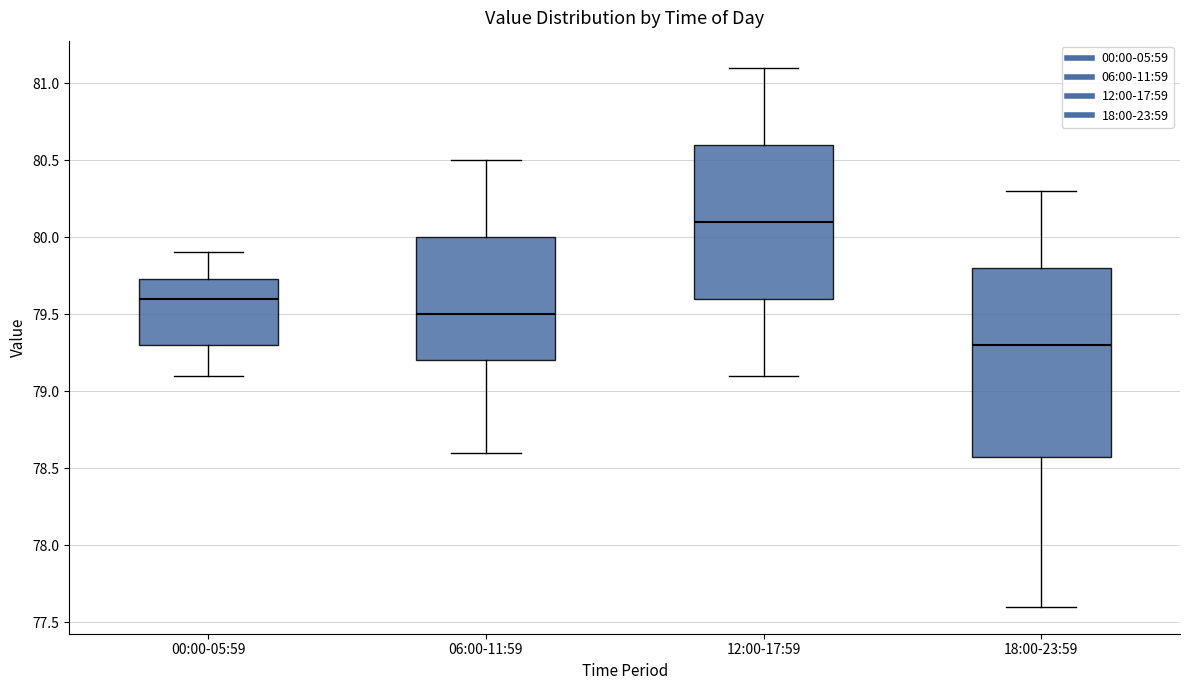

Which box is the tallest, from its lower edge to its upper edge?

18:00-23:59